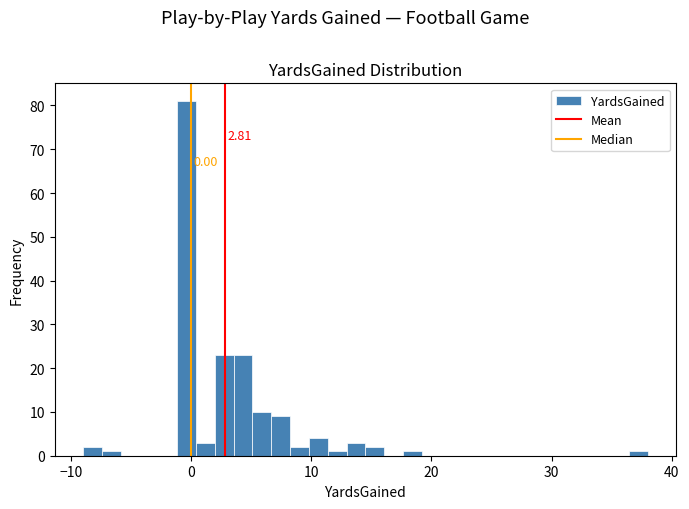

Read against the x-axis, roughly where is the centre of the tallest bar?

0